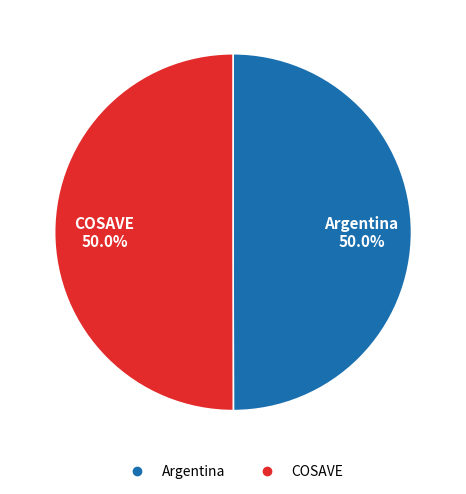

How many slices are in this pie chart?

2